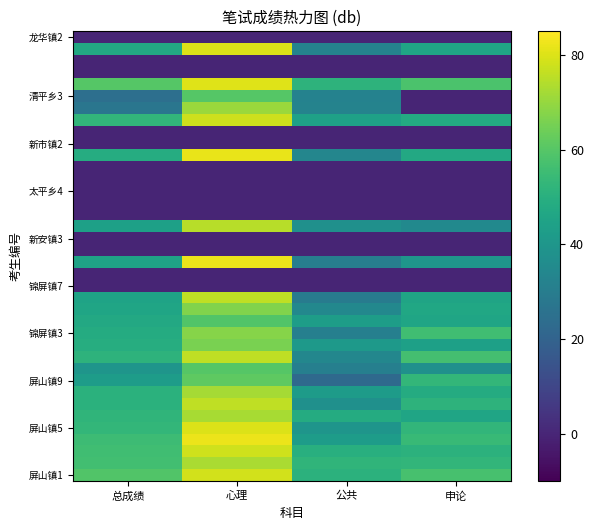

At how many categories does at least one series exceed 76?

1